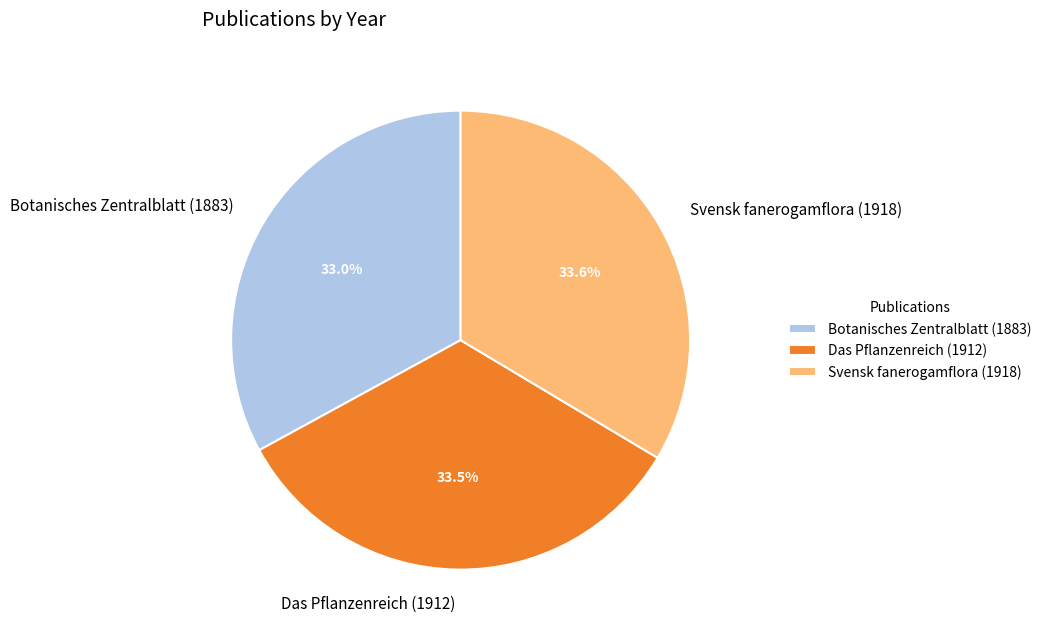

What percentage is the Botanisches Zentralblatt (1883) slice, to the nearest percent?

33%